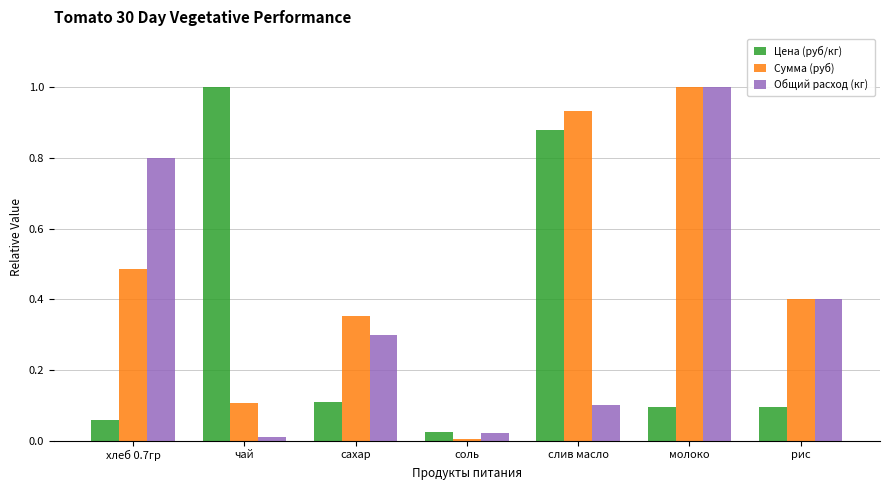

How many data points does each series have?

7